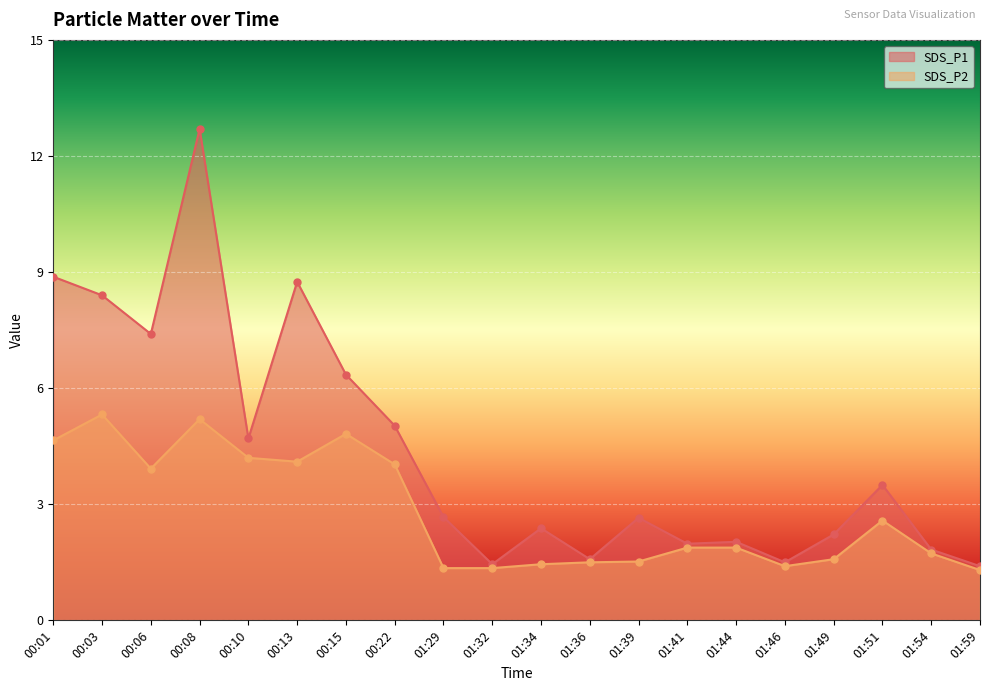

What position from the right is 01:49?

4